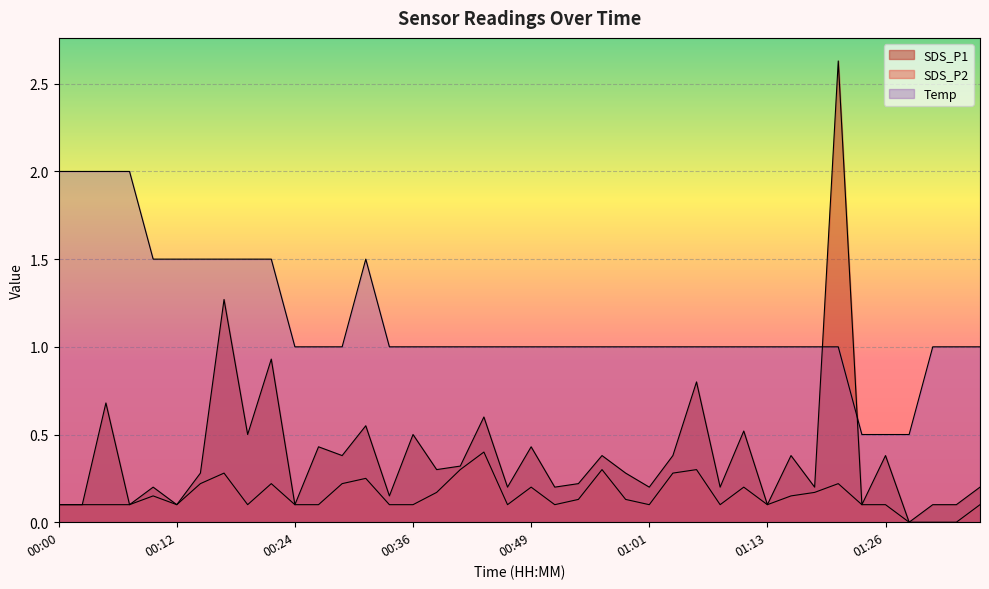

What is the difference between the second highest and second lowest values in the Temp series?

1.5